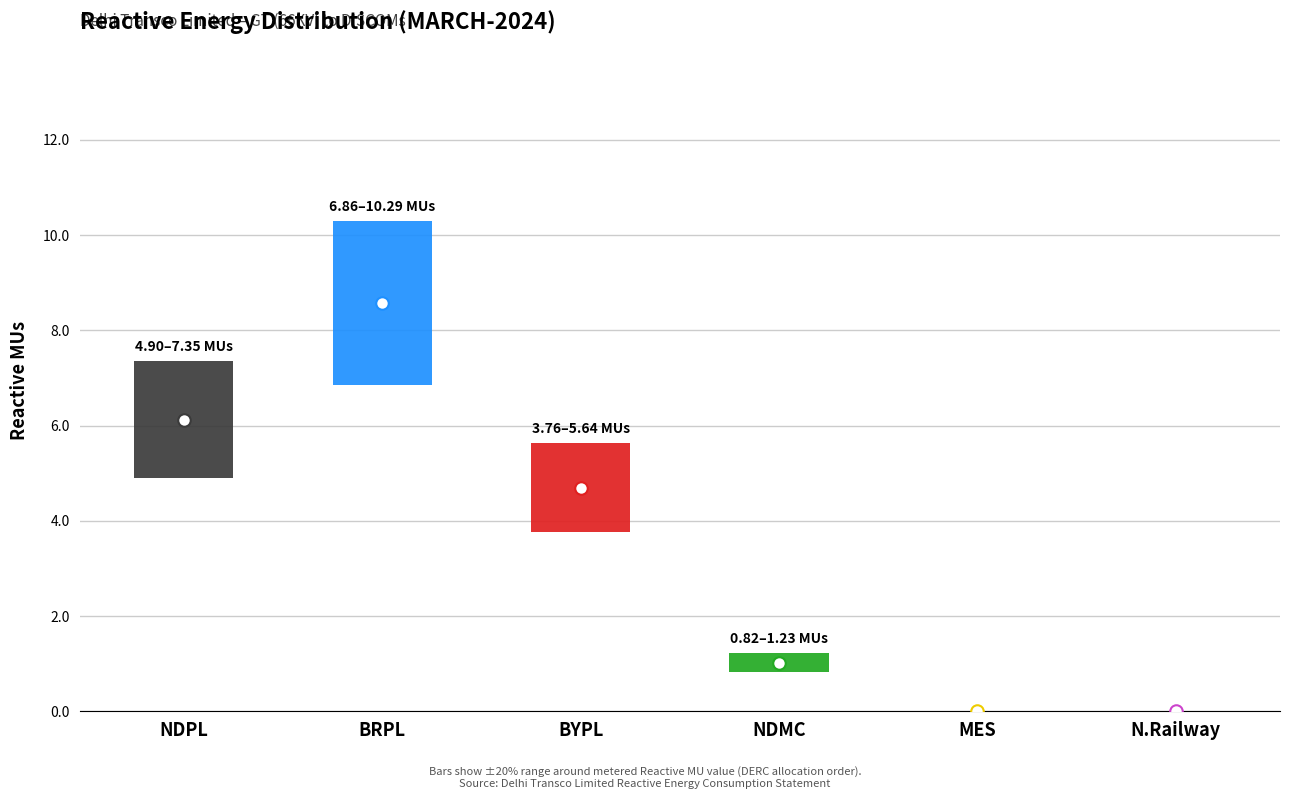

What is the label of the 4th bar from the left?

NDMC